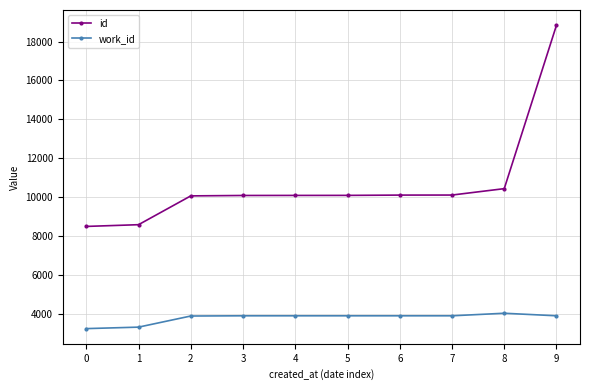

What is the value of the id point at the 10th from the left?

18843